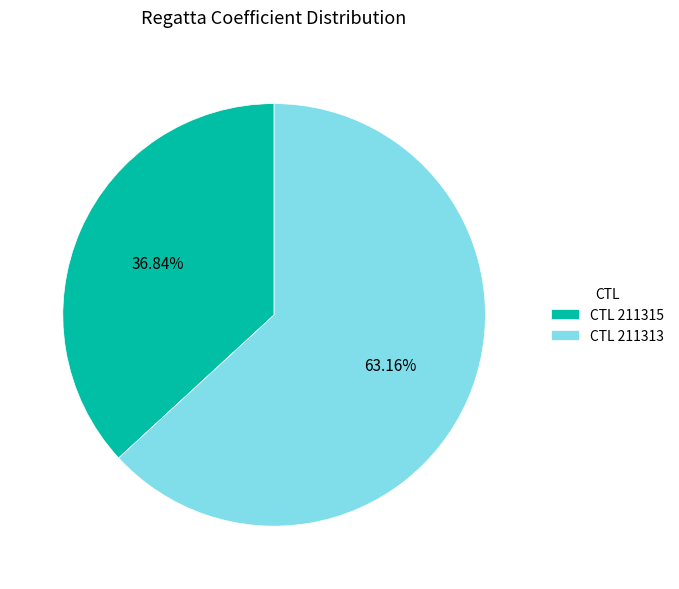

Approximately how many times larger is the value at CTL 211313 compared to CTL 211315?

1.7